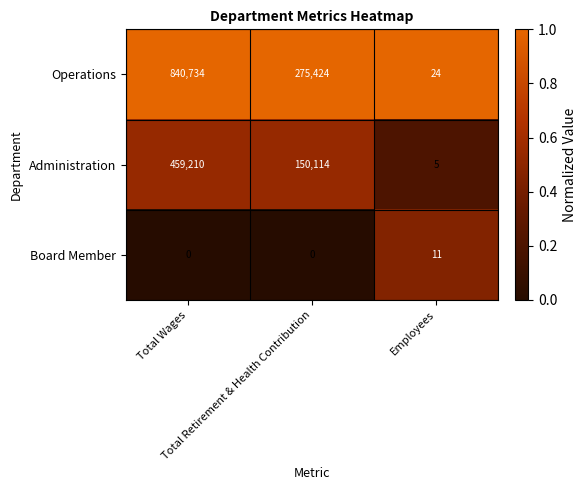

What is the maximum value for Administration?

459210